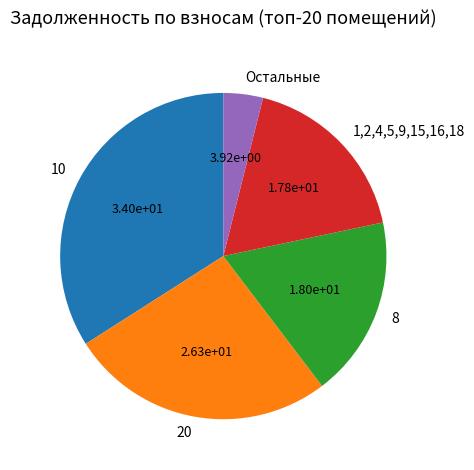

What is the smallest slice in the pie chart?

Остальные